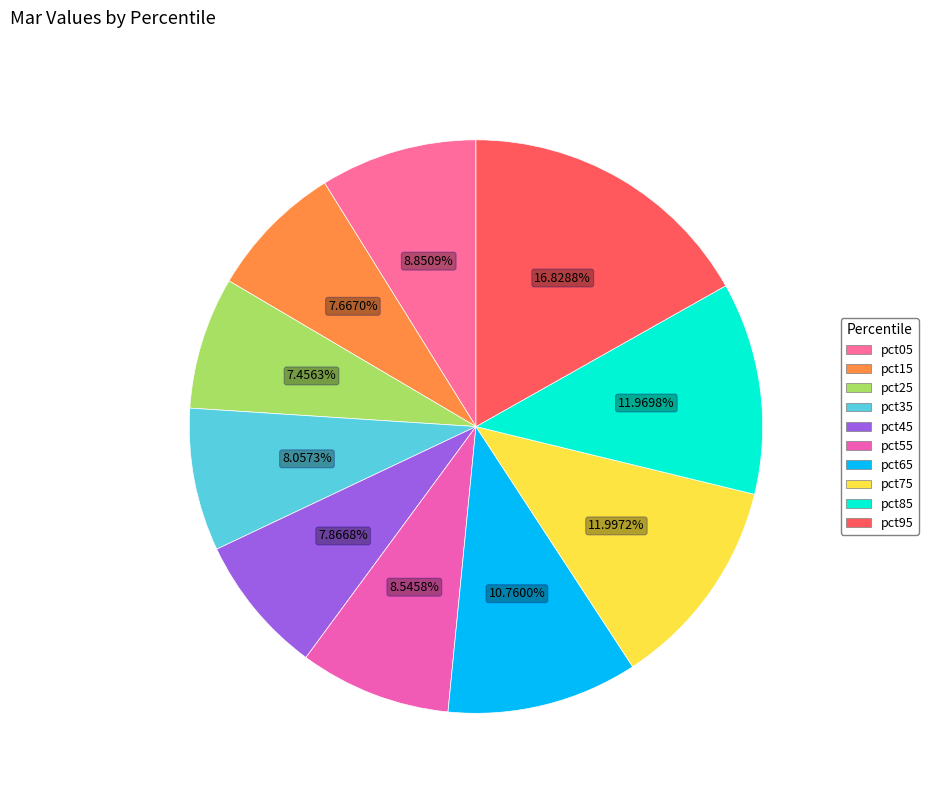

Does pct05 account for over 50% of the chart?

No